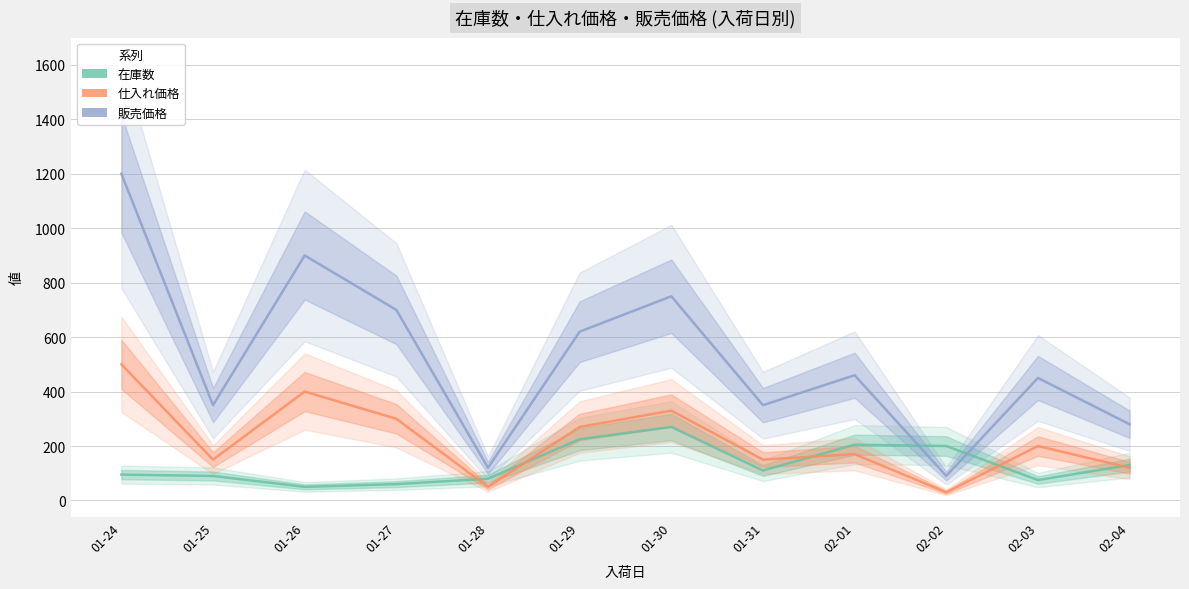

What position from the right is 02-04?

1